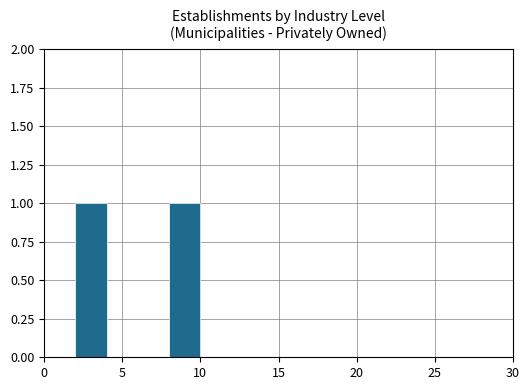

How many distinct data groups are displayed?

1